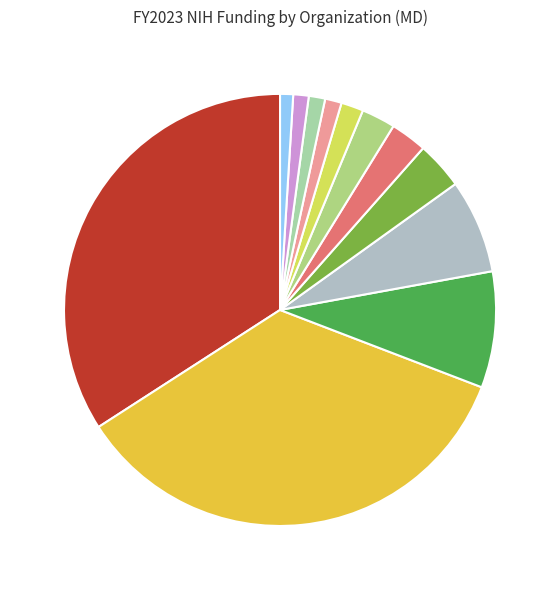

Is there a majority slice in this chart?

No